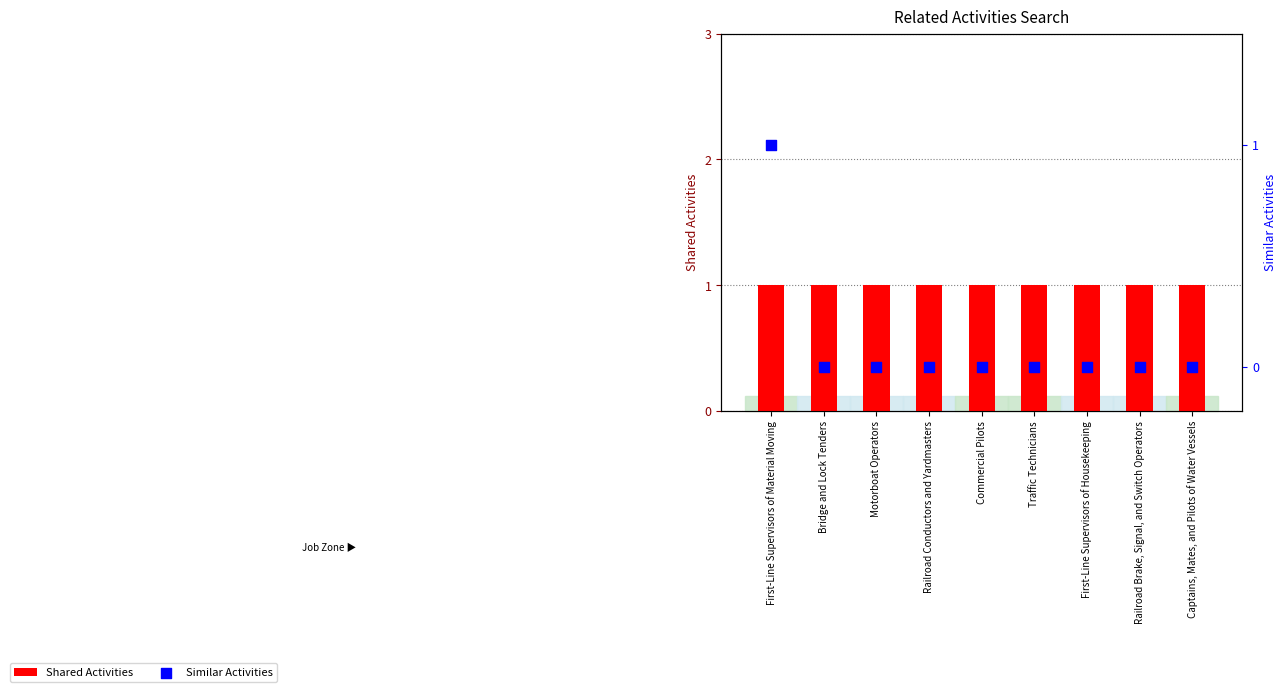

Which series has the largest total across all categories?

Shared Activities